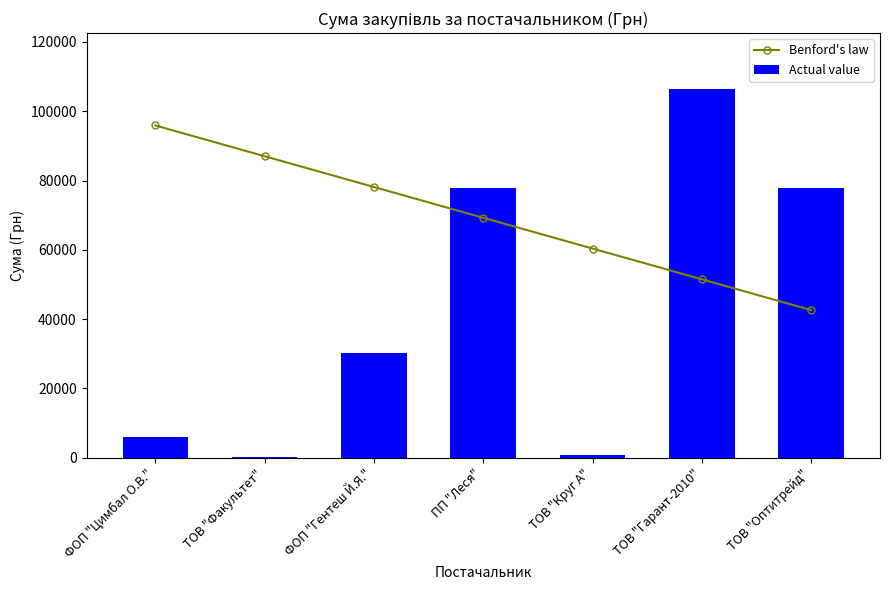

The Actual value series shows 5985.0 at ФОП "Цимбал О.В.". True or false?

True